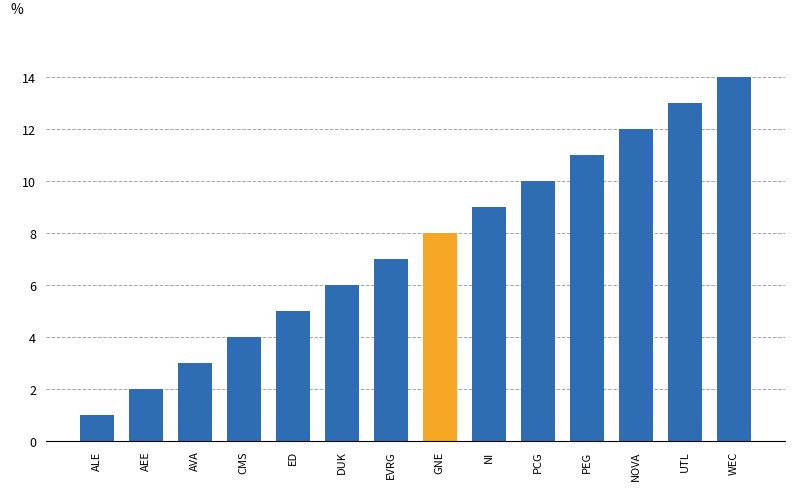

What is the sum of the values at NI and GNE?

17